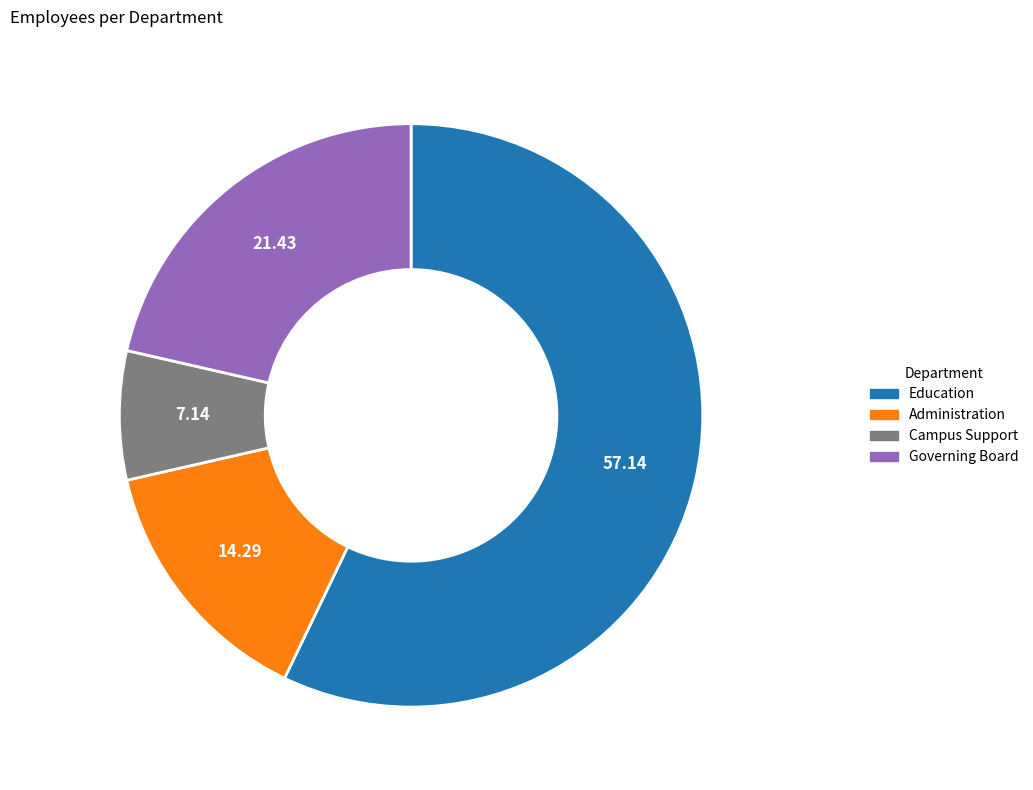

Is there any slice that represents more than half of the pie?

Yes